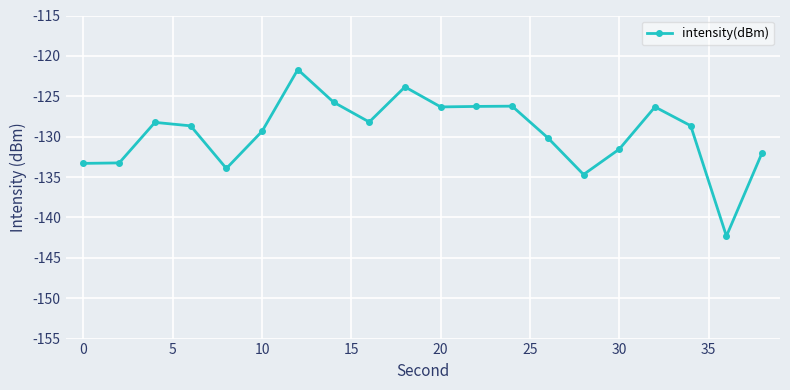

What is the maximum value shown in the chart?

-121.7